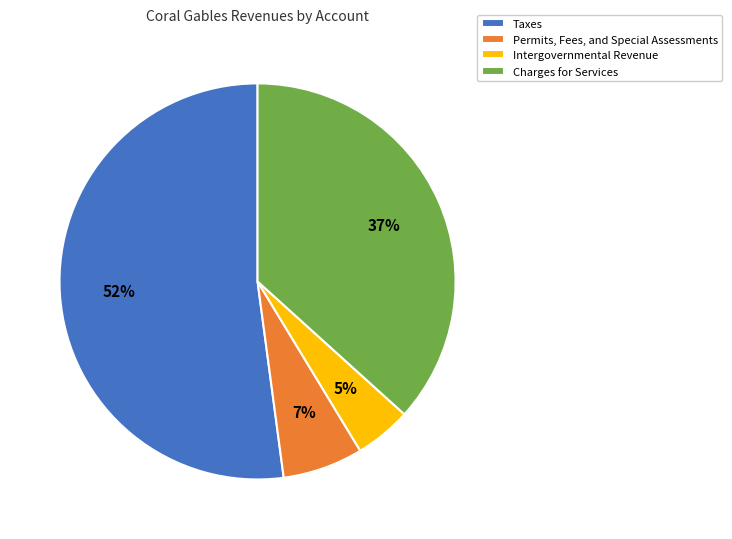

Which slice is the smallest?

Intergovernmental Revenue